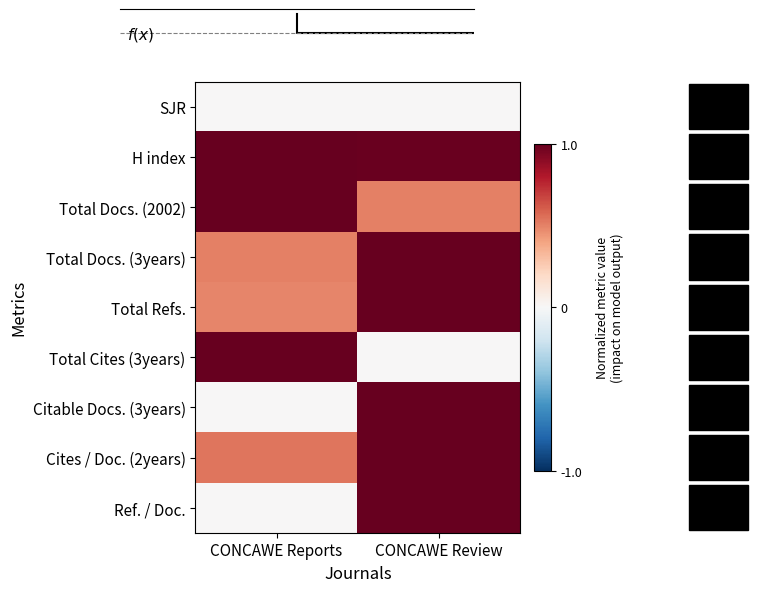

Reading left to right, list all the values displayed in this chart.

SJR: CONCAWE Reports=0.0	CONCAWE Review=0.0
H index: CONCAWE Reports=1.0	CONCAWE Review=1.0
Total Docs. (2002): CONCAWE Reports=1.0	CONCAWE Review=0.5
Total Docs. (3years): CONCAWE Reports=0.5	CONCAWE Review=1.0
Total Refs.: CONCAWE Reports=0.5	CONCAWE Review=1.0
Total Cites (3years): CONCAWE Reports=1.0	CONCAWE Review=0.0
Citable Docs. (3years): CONCAWE Reports=0.0	CONCAWE Review=1.0
Cites / Doc. (2years): CONCAWE Reports=0.5	CONCAWE Review=1.0
Ref. / Doc.: CONCAWE Reports=0.0	CONCAWE Review=1.0